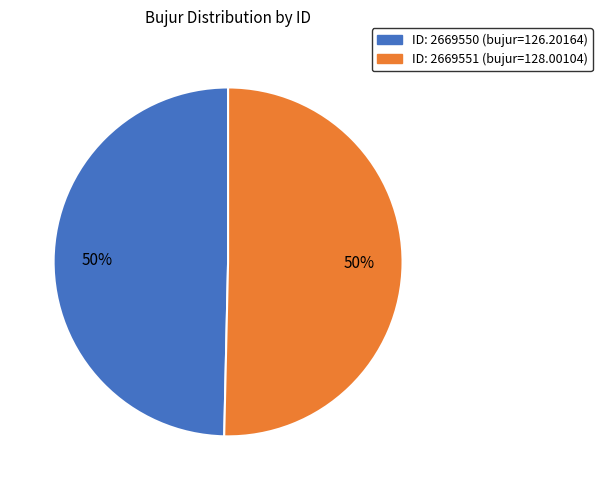

To the nearest percent, what is the average slice percentage?

50%